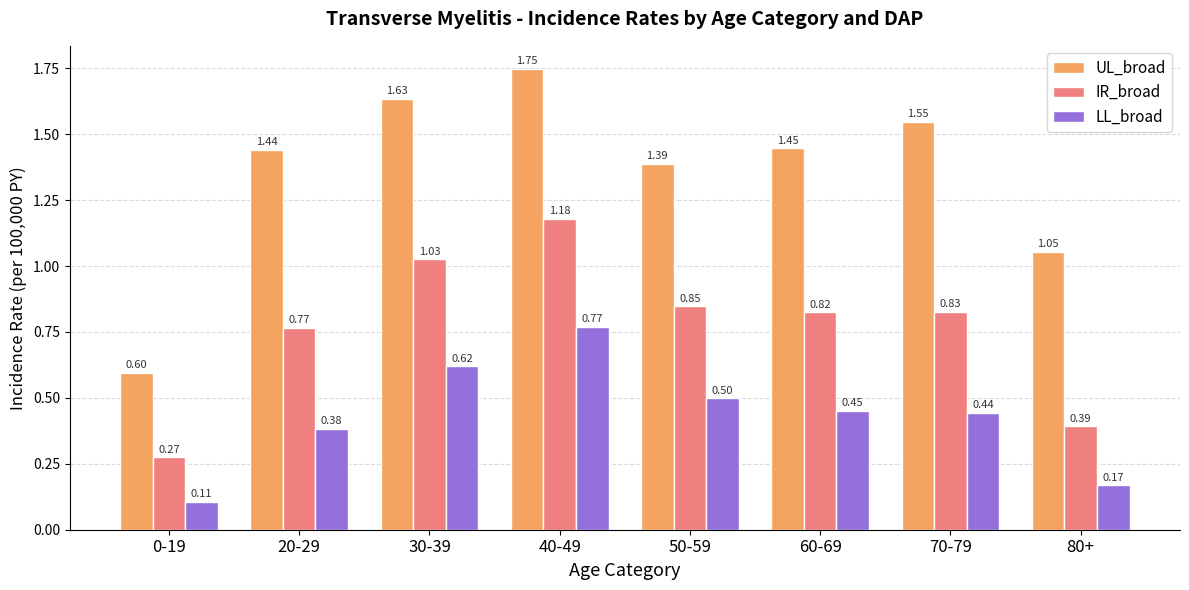

Rank the series by their average value, from lowest to highest.

LL_broad, IR_broad, UL_broad